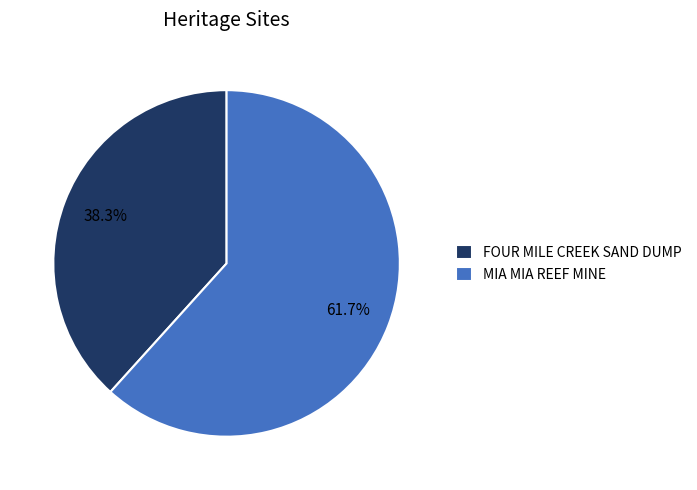

To the nearest percent, what is the difference between the MIA MIA REEF MINE and FOUR MILE CREEK SAND DUMP slice percentages?

23%